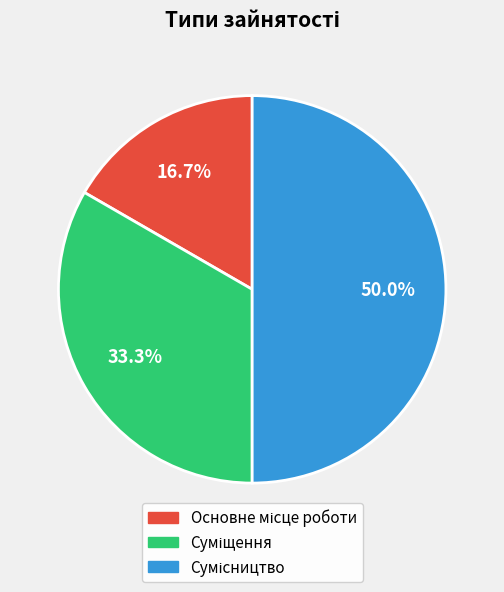

To the nearest percent, what is the average slice percentage?

33%